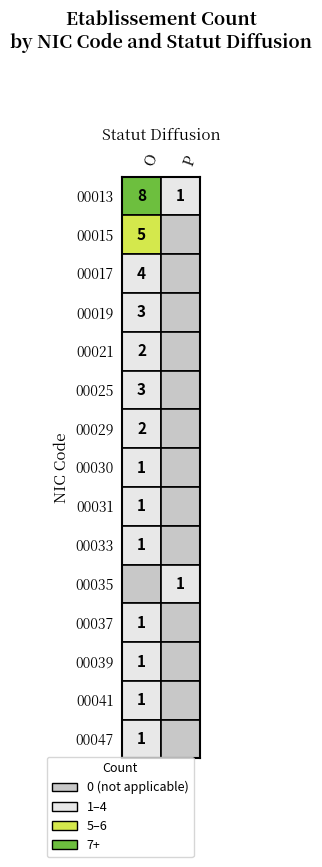

True or false: 00030 has a value of -1 at P.

False